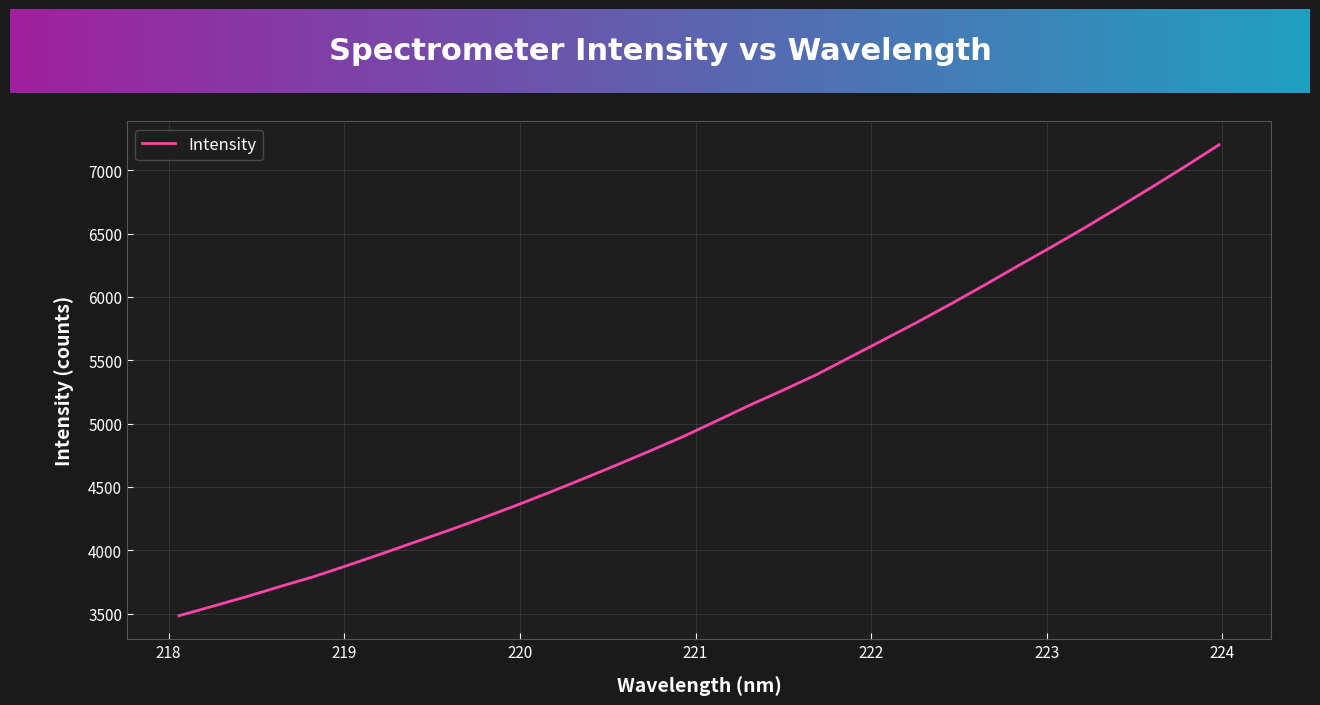

What is the smallest value displayed?

3484.2